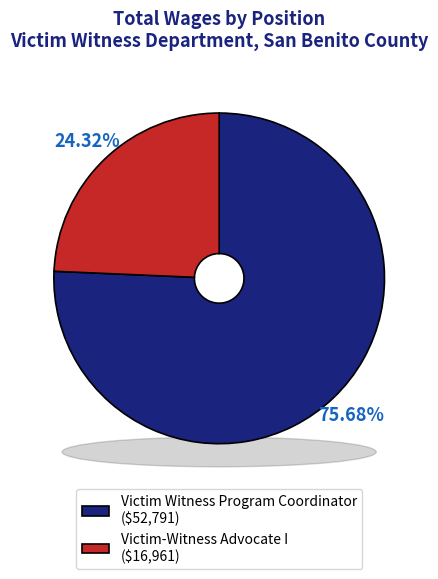

To the nearest percent, what is the difference between the Victim-Witness Advocate I and Victim Witness Program Coordinator slice percentages?

51%